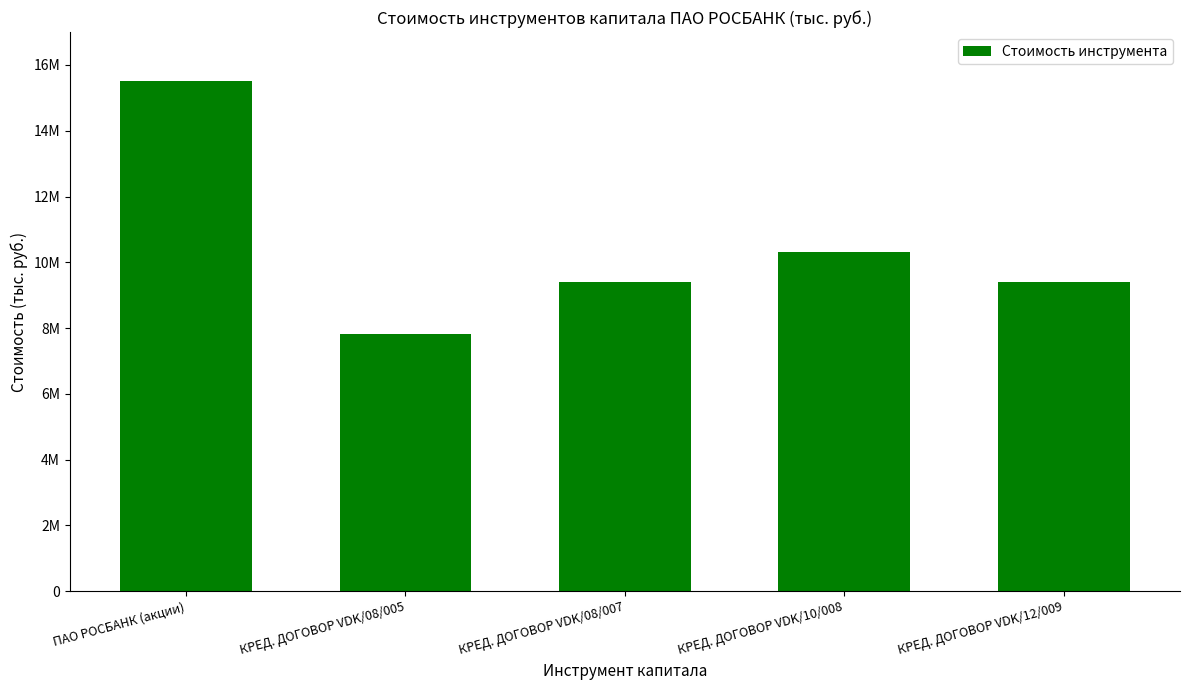

True or false: the data shows 4793691 at КРЕД. ДОГОВОР VDK/08/005.

False